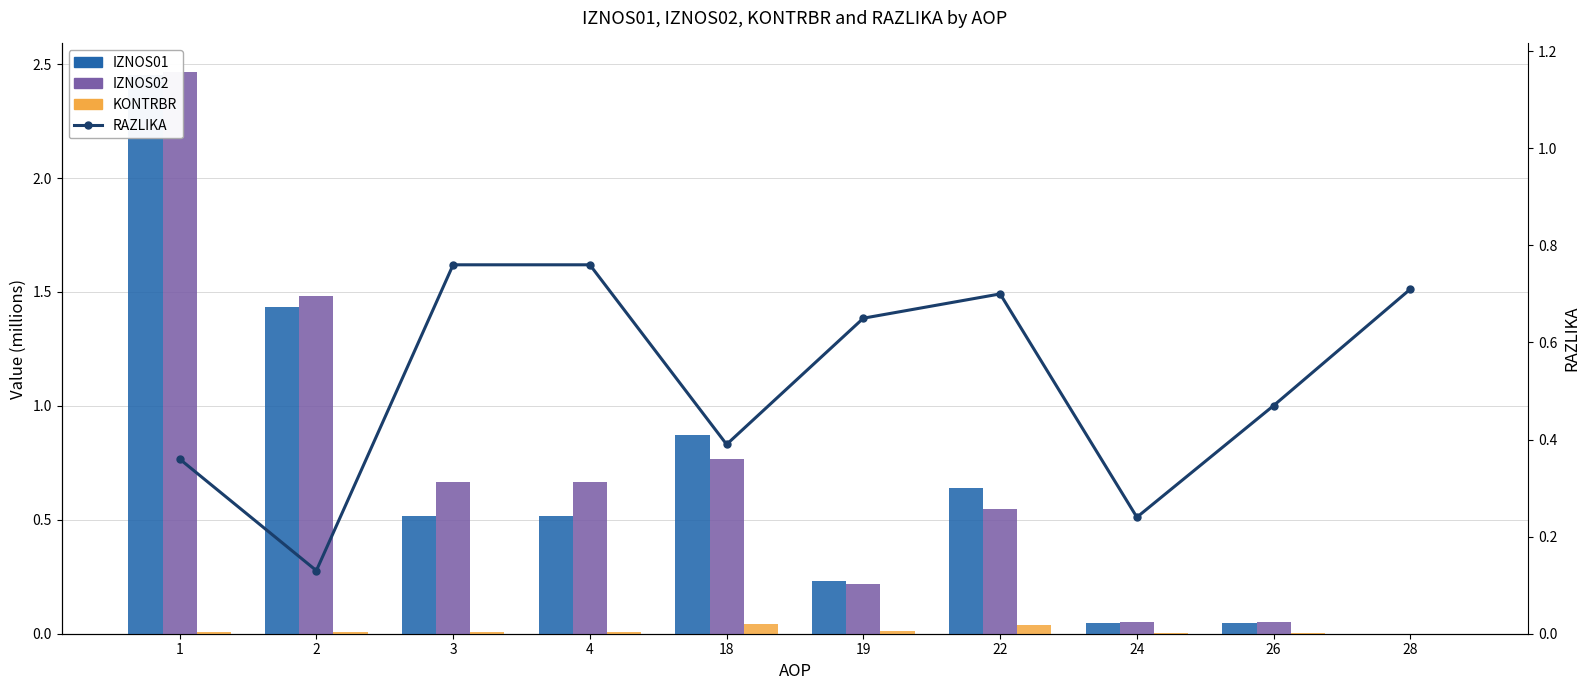

Is it true that RAZLIKA equals 0.2 at 3?

False